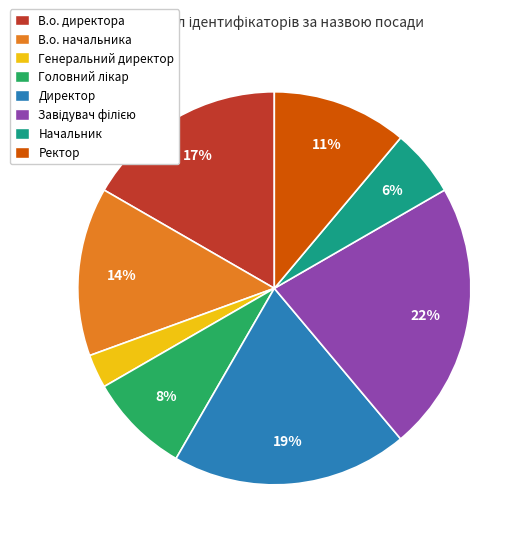

To the nearest percent, what is the combined percentage of Директор and Генеральний директор?

22%